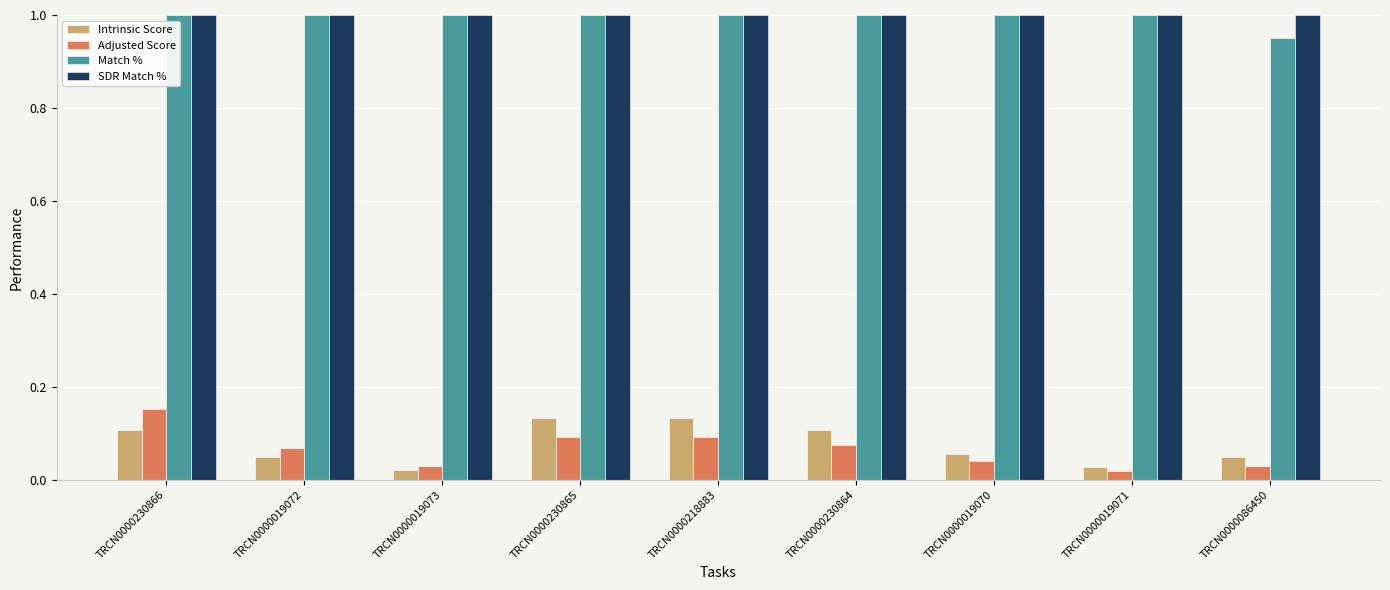

What is the average value of the SDR Match % series?

1.0